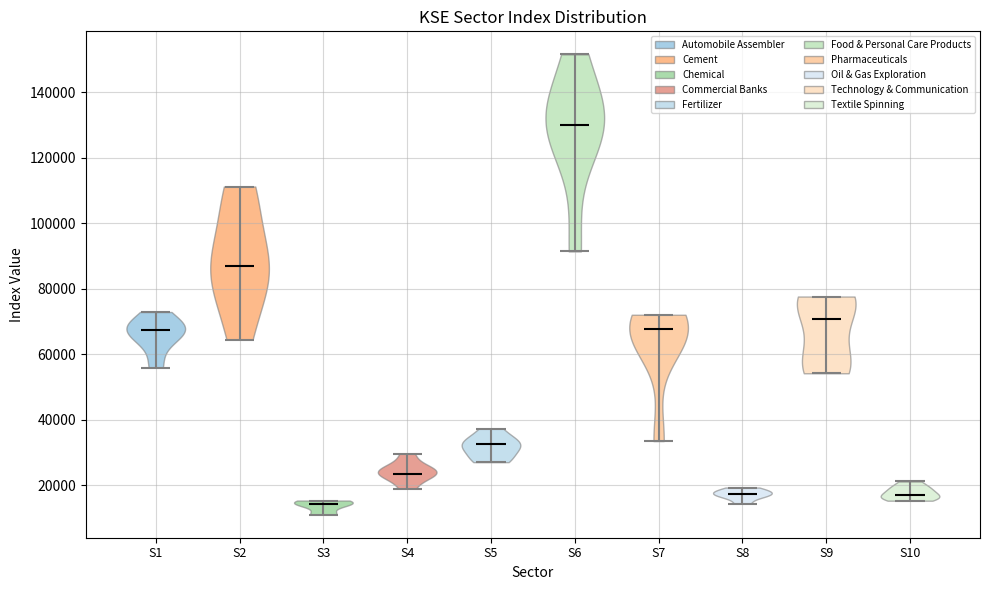

Reading left to right, read every violin against the y-axis: where its median line is, and the lowest and highest points it reaches. The values are not printed on the chart, so give them approximately, as read against the axis.

S1: median line 68000, lowest point 56000, highest point 72000
S2: median line 88000, lowest point 64000, highest point 112000
S3: median line 14000, lowest point 10000, highest point 16000
S4: median line 24000, lowest point 18000, highest point 30000
S5: median line 32000, lowest point 28000, highest point 38000
S6: median line 130000, lowest point 92000, highest point 152000
S7: median line 68000, lowest point 34000, highest point 72000
S8: median line 18000, lowest point 14000, highest point 20000
S9: median line 70000, lowest point 54000, highest point 78000
S10: median line 16000, lowest point 16000, highest point 22000